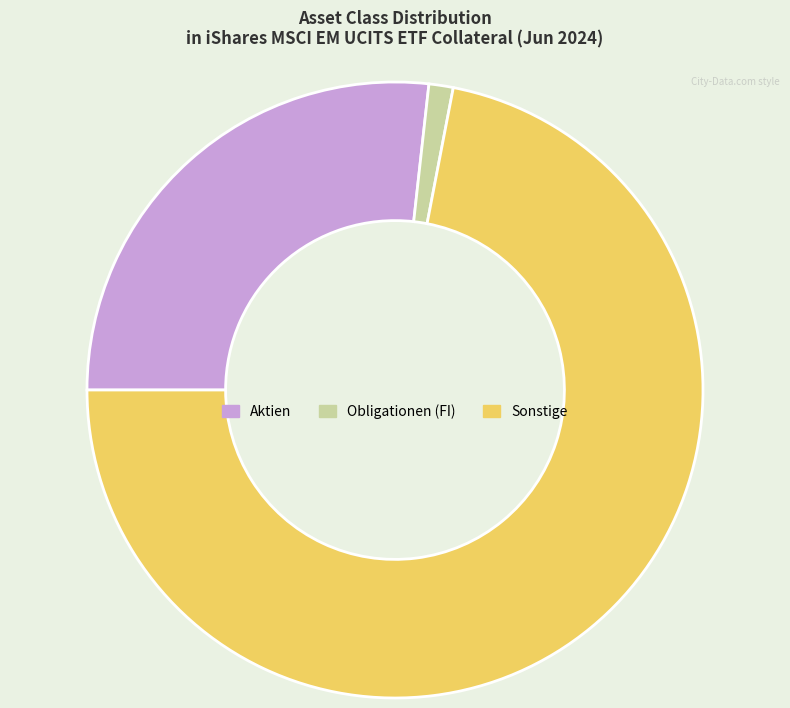

True or false: Aktien accounts for 14% of the total.

False